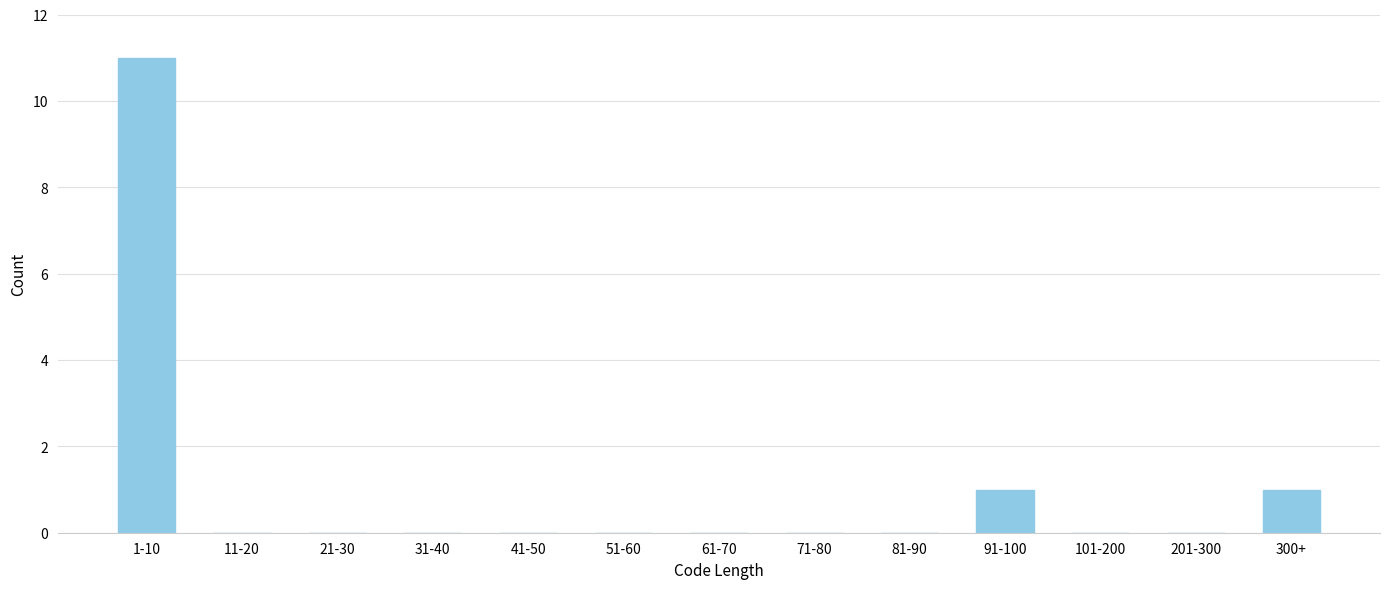

Reading left to right, what are all the values shown in this chart?

1-10=11	11-20=0	21-30=0	31-40=0	41-50=0	51-60=0	61-70=0	71-80=0	81-90=0	91-100=1	101-200=0	201-300=0	300+=1